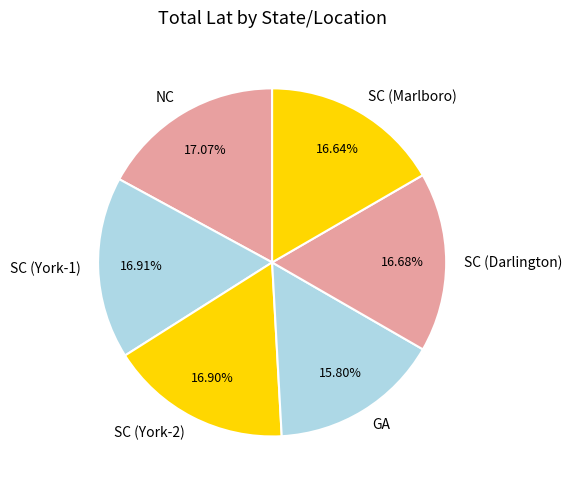

Does any single category account for the majority?

No